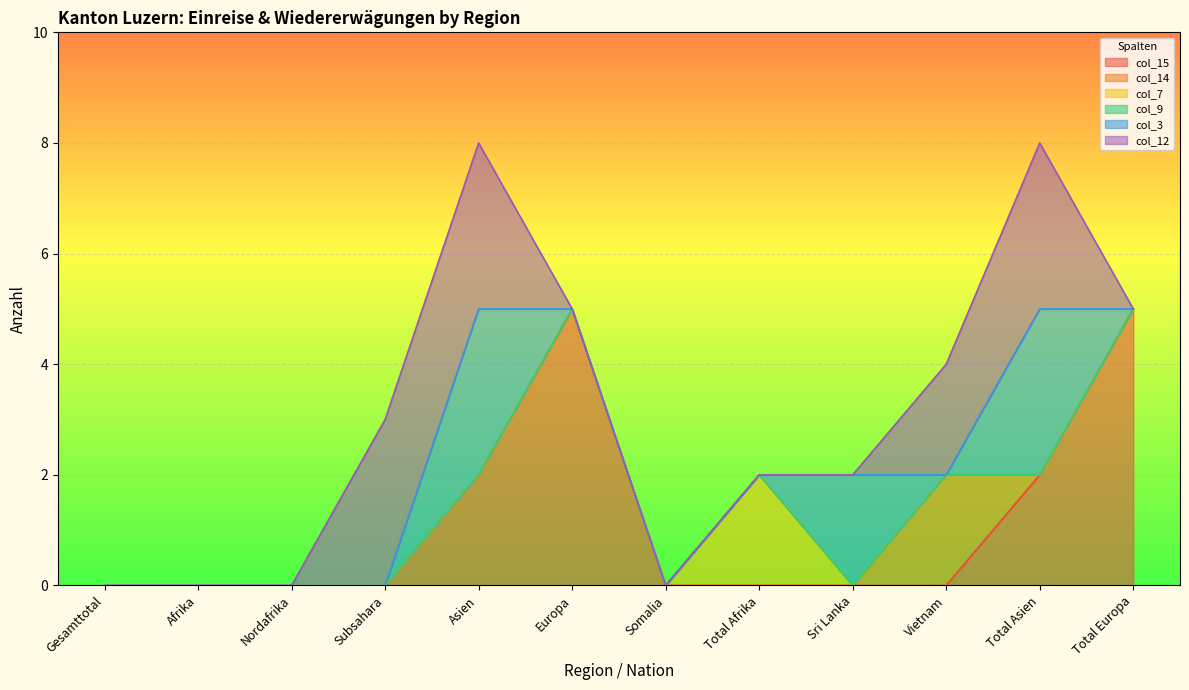

What are all the series names shown in the legend?

col_15, col_14, col_7, col_9, col_3, col_12